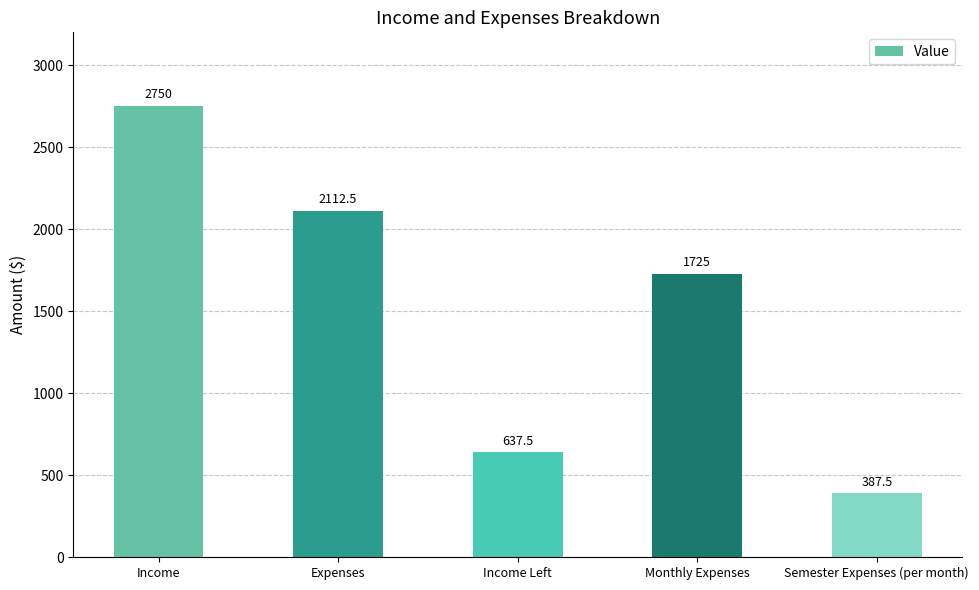

What is the sum of all values?

7612.5